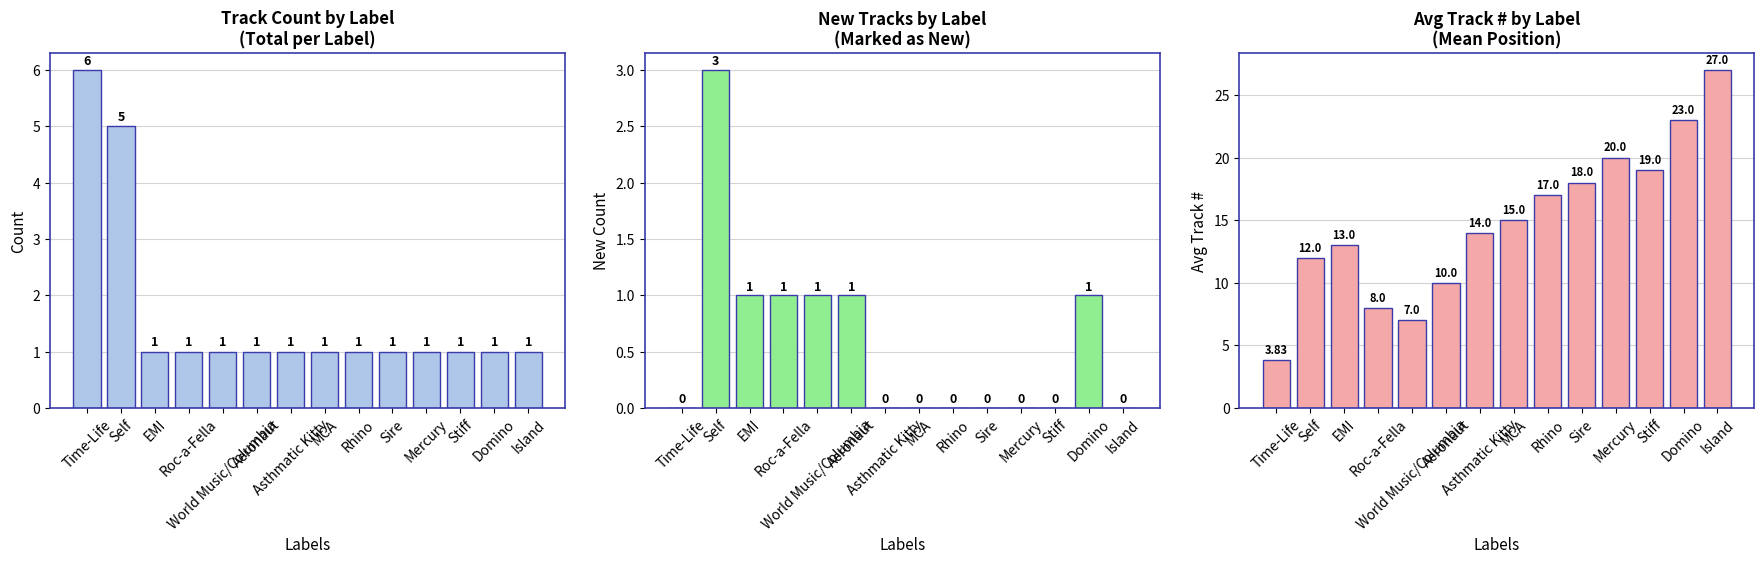

What is the greatest value displayed?

27.0